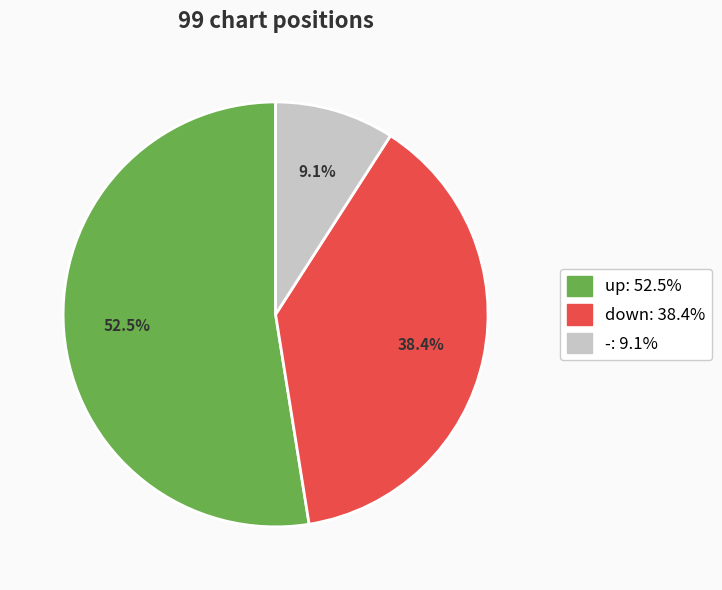

To the nearest percent, what is the difference between the down and - slice percentages?

29%